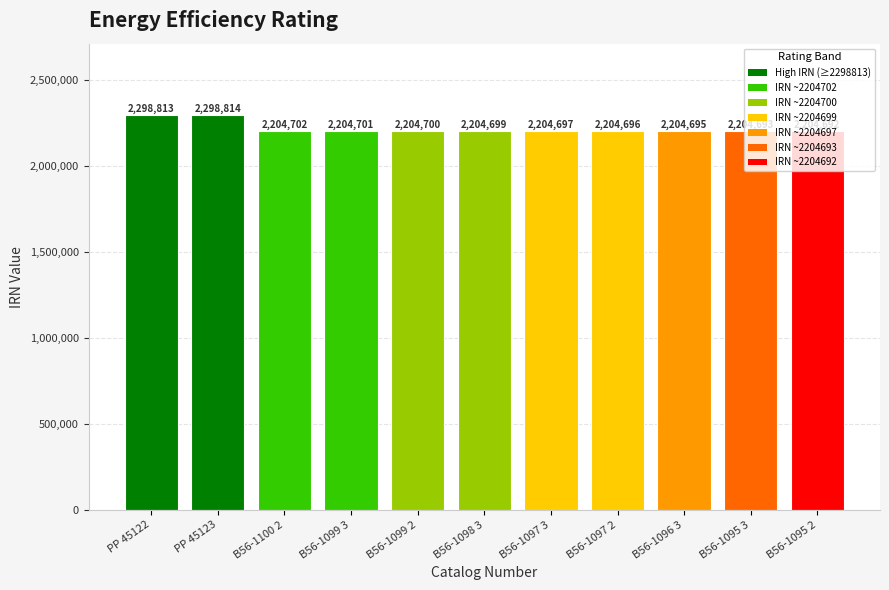

What is the minimum value shown in the chart?

2204692